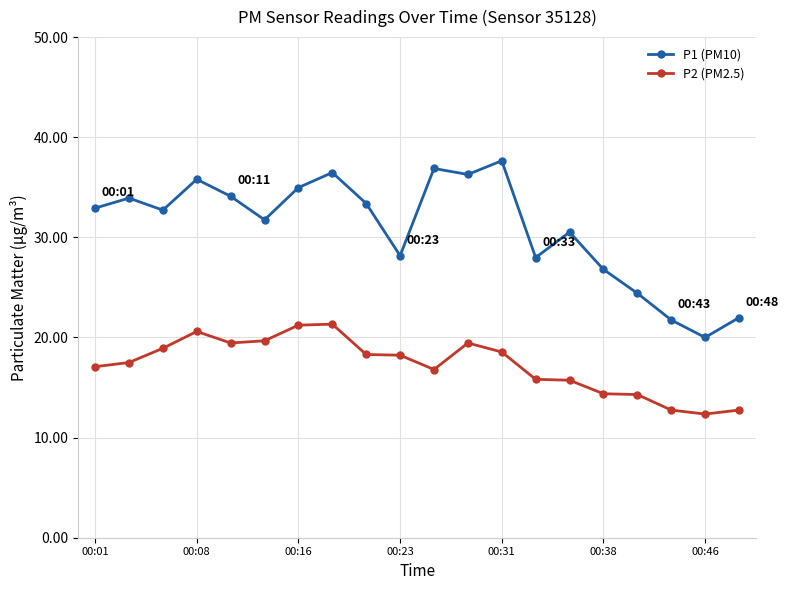

List the series in order of their overall mean, highest first.

P1 (PM10), P2 (PM2.5)